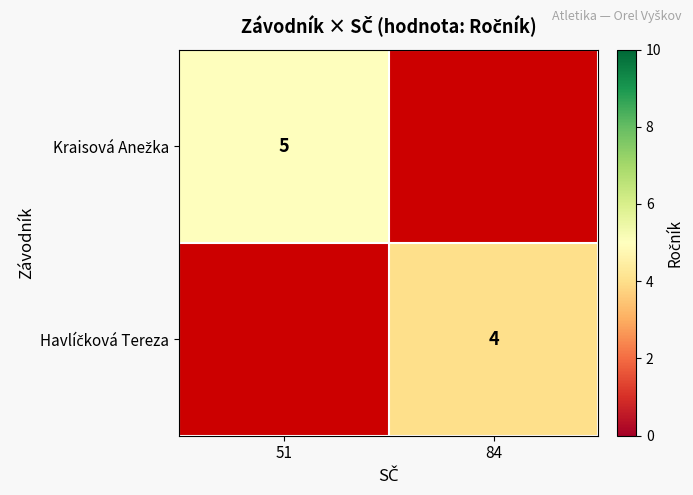

True or false: Kraisová Anežka has a value of 5.0 at 51.

True